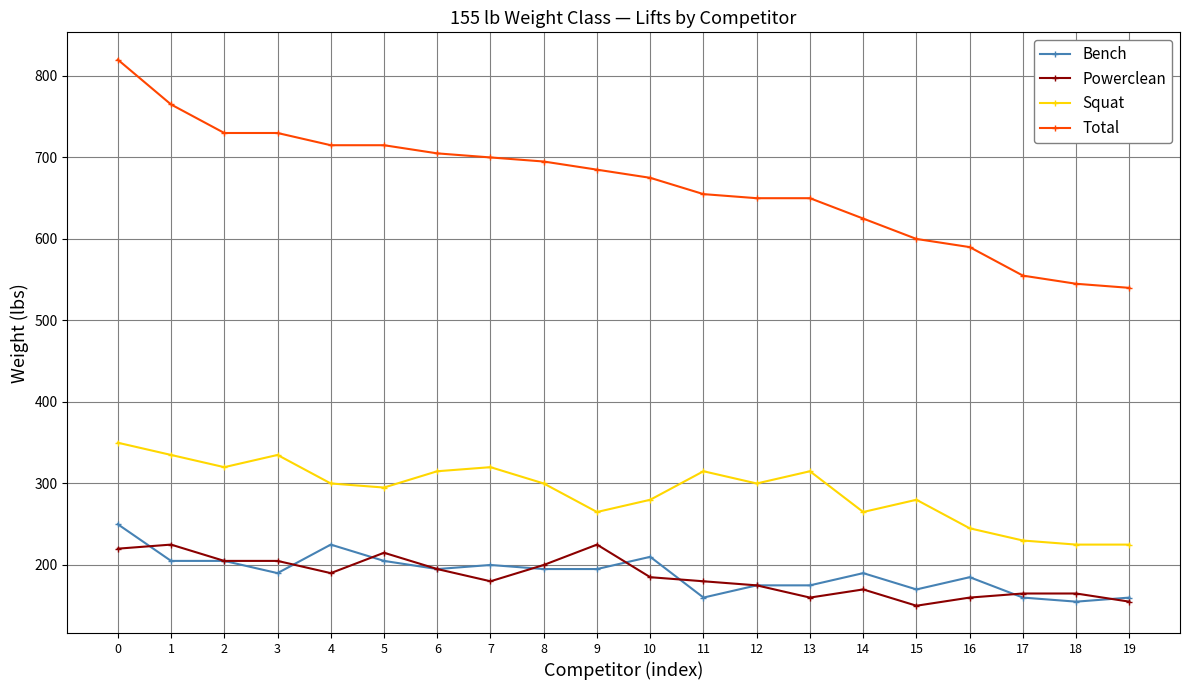

True or false: Total has a value of 600 at 15.

True